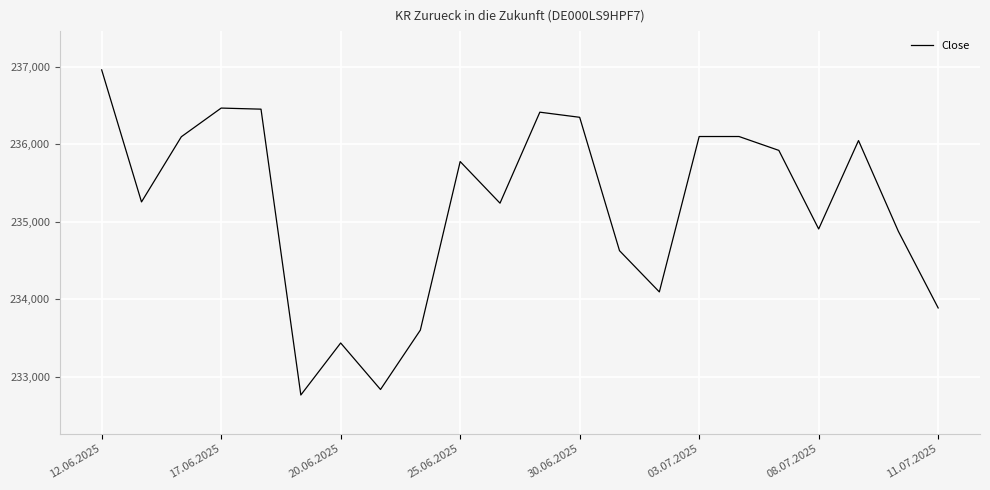

What is the difference between the maximum and minimum values?

4195